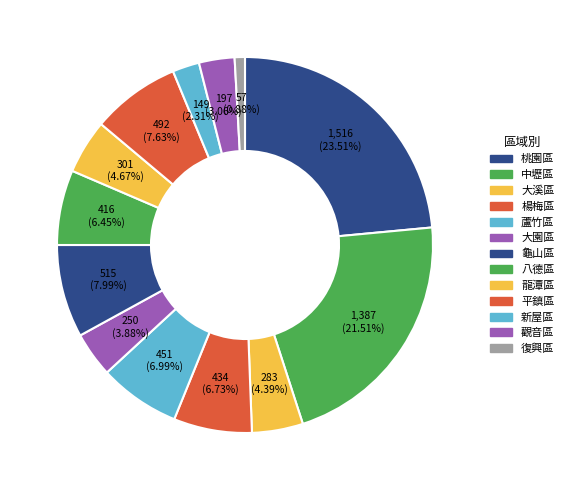

Count the number of slices in the pie.

13